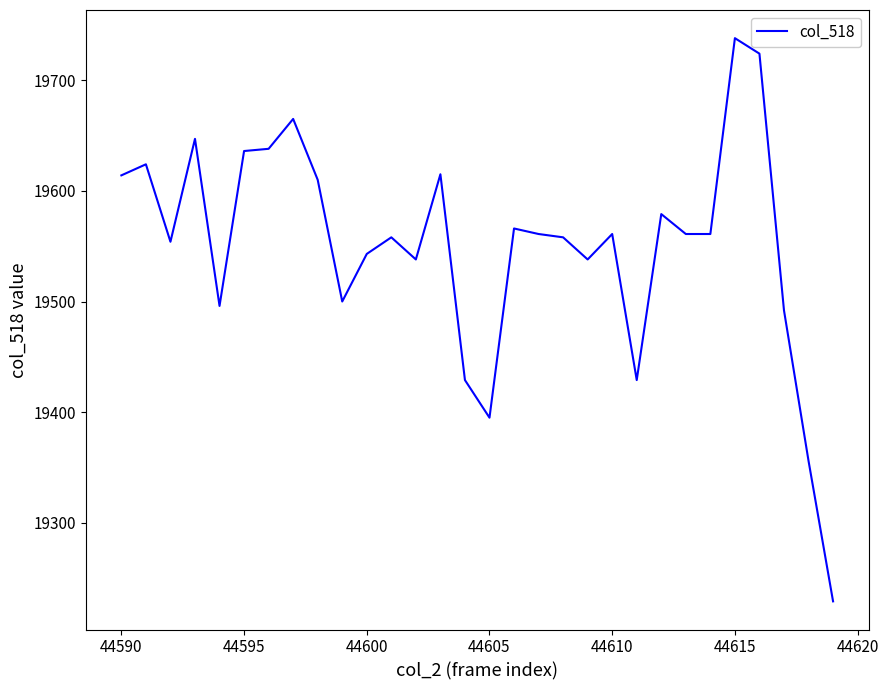

What is the difference between the maximum and minimum values?

509